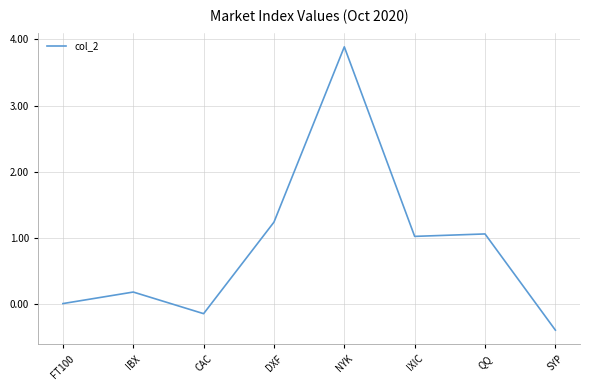

What position from the right is IXIC?

3